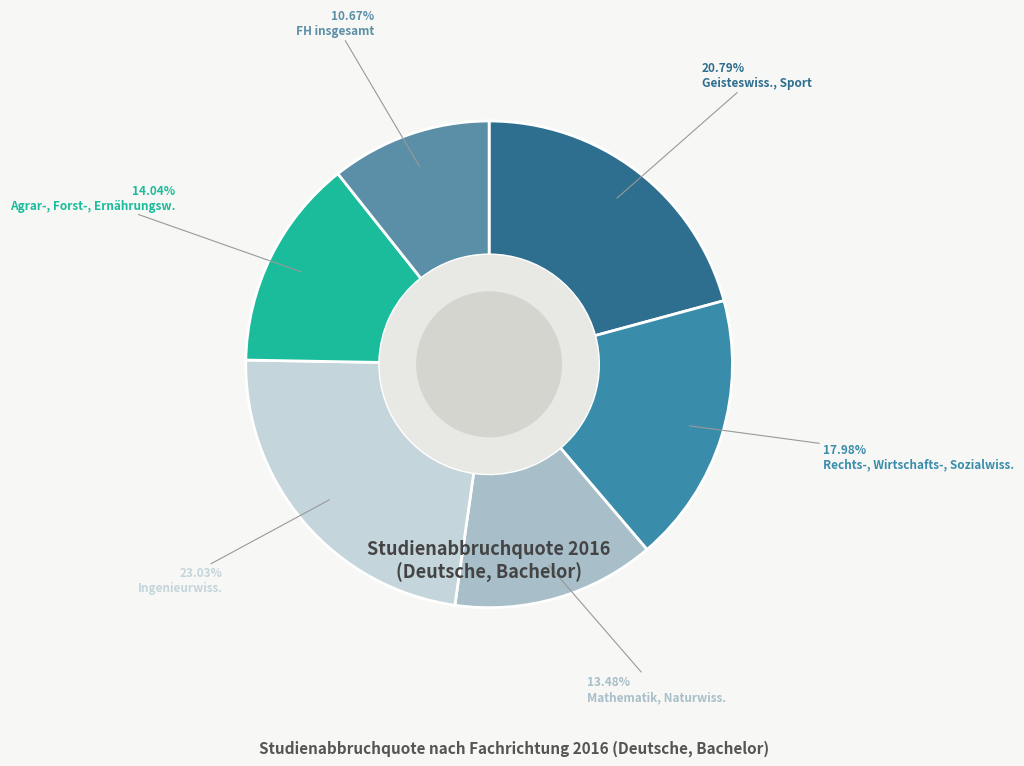

What is the largest slice in the pie chart?

Ingenieurwiss.